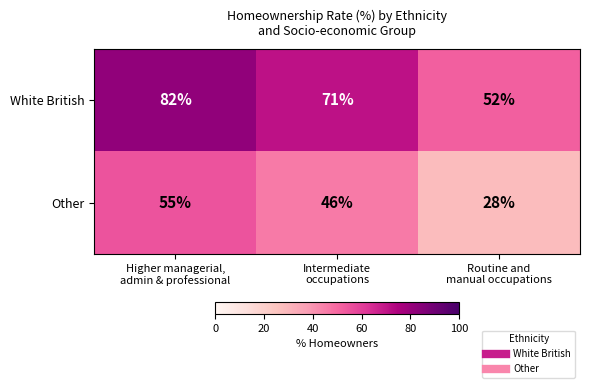

What is the sum of all White British values?

205